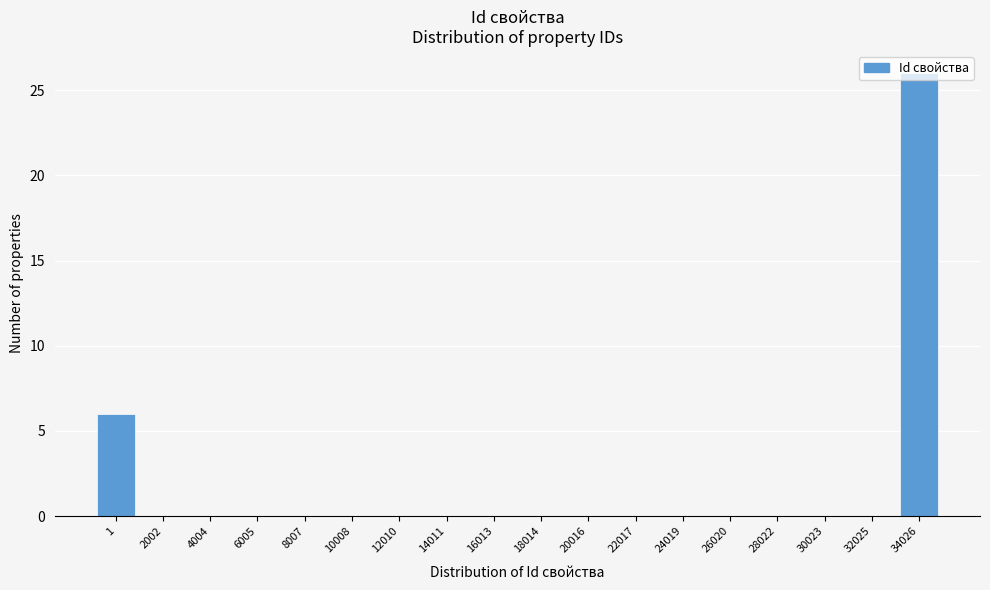

What is the sum of all values?

32